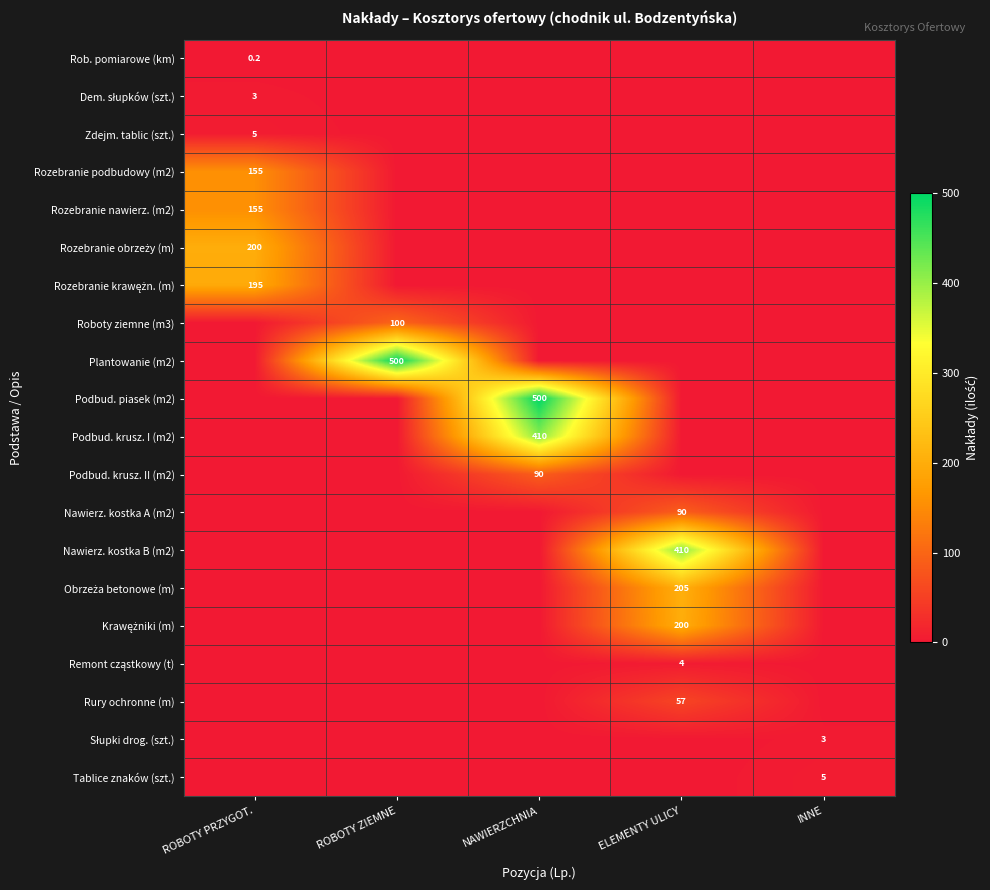

True or false: Nawierz. kostka A (m2) has a value of 90.0 at ELEMENTY ULICY.

True